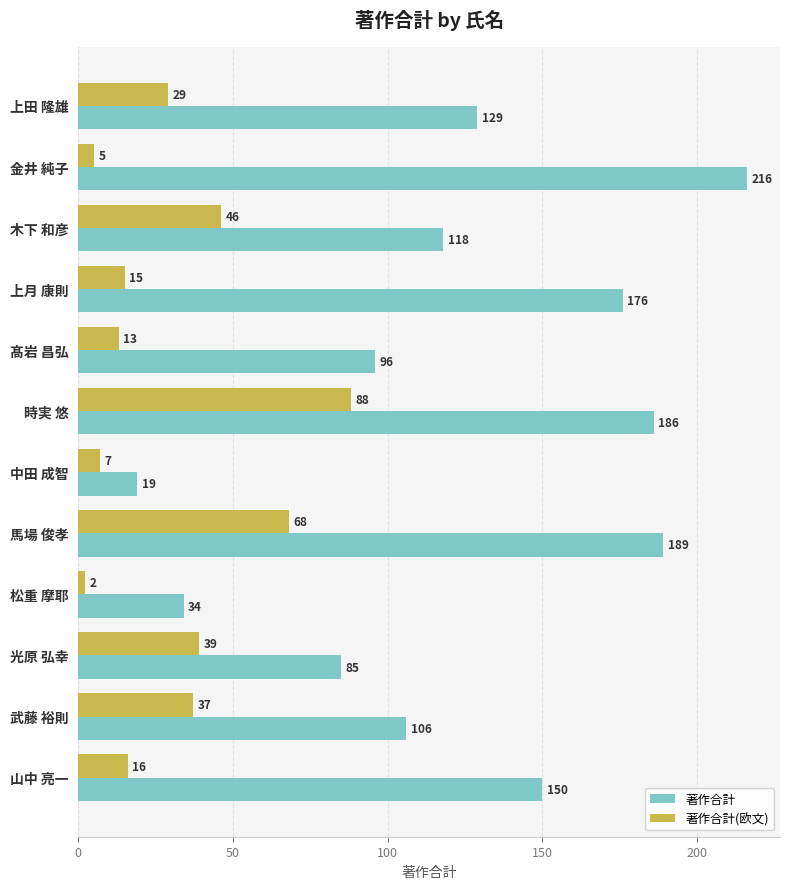

Which series has the widest spread of values?

著作合計